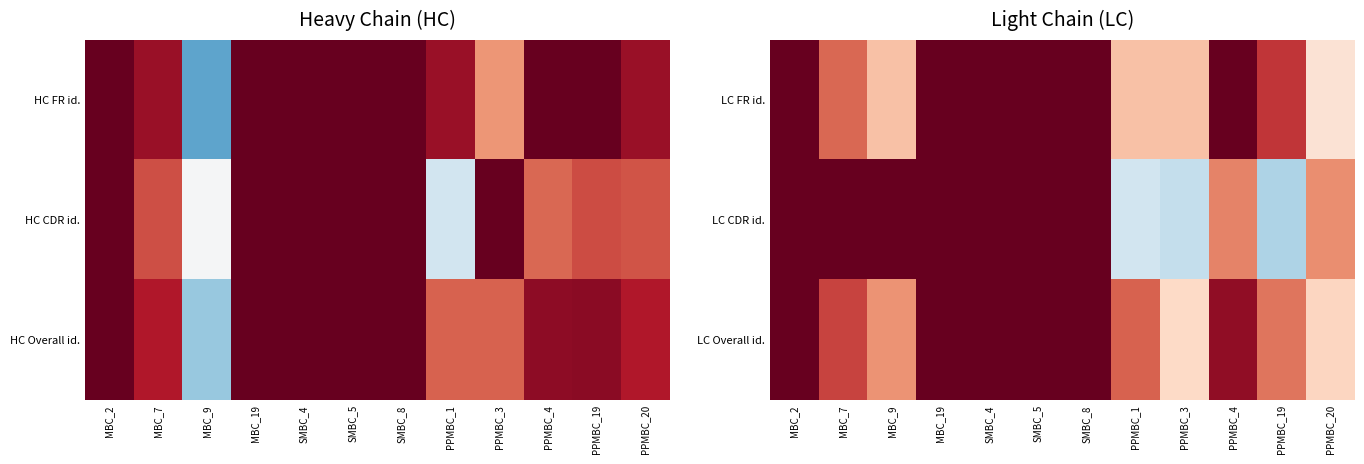

What is the sum of the LC FR id. values at MBC_9 and PPMBC_4?

2.0